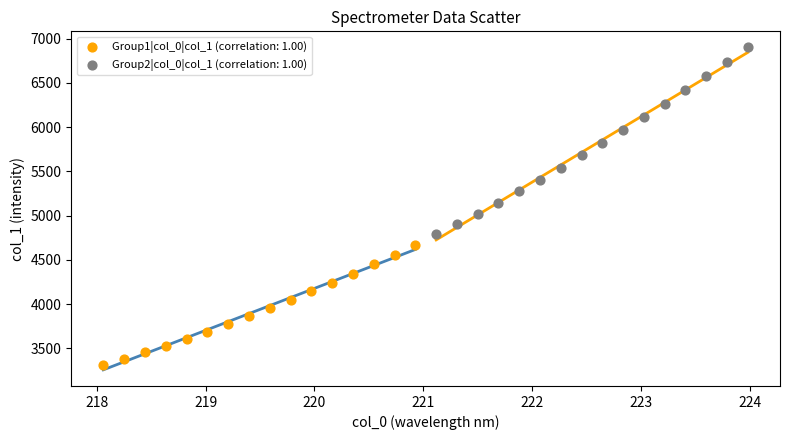

Which series reaches the maximum Y coordinate?

Group2|col_0|col_1 (correlation: 1.00)